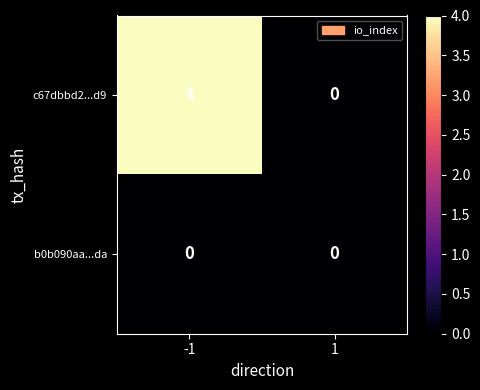

Reading right to left, extract all data points from this chart.

c67dbbd2...d9: 1=0	-1=4
b0b090aa...da: 1=0	-1=0